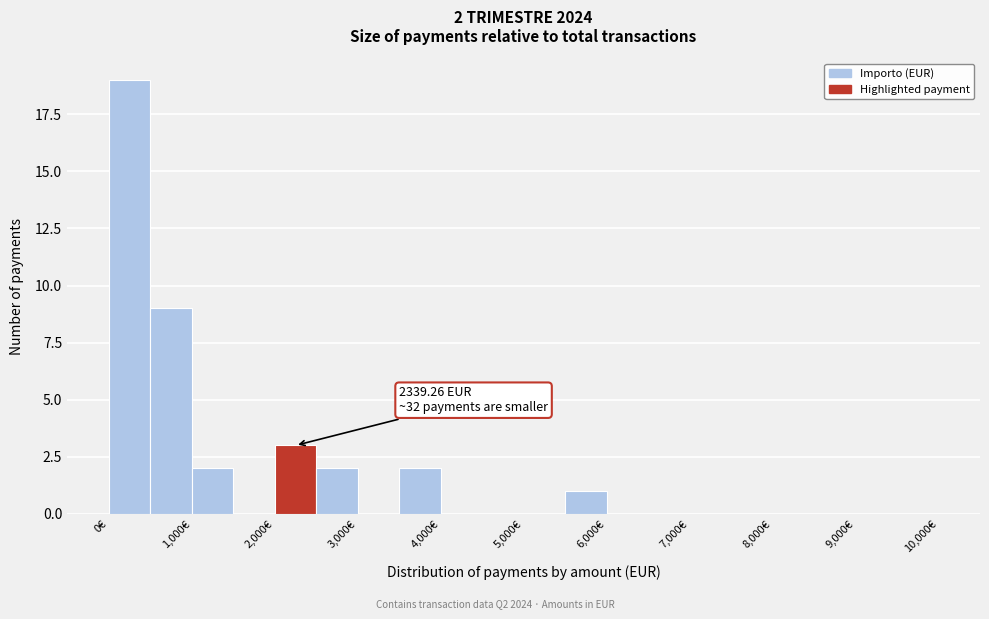

Which range on the x-axis has the tallest bar?

0 to 500